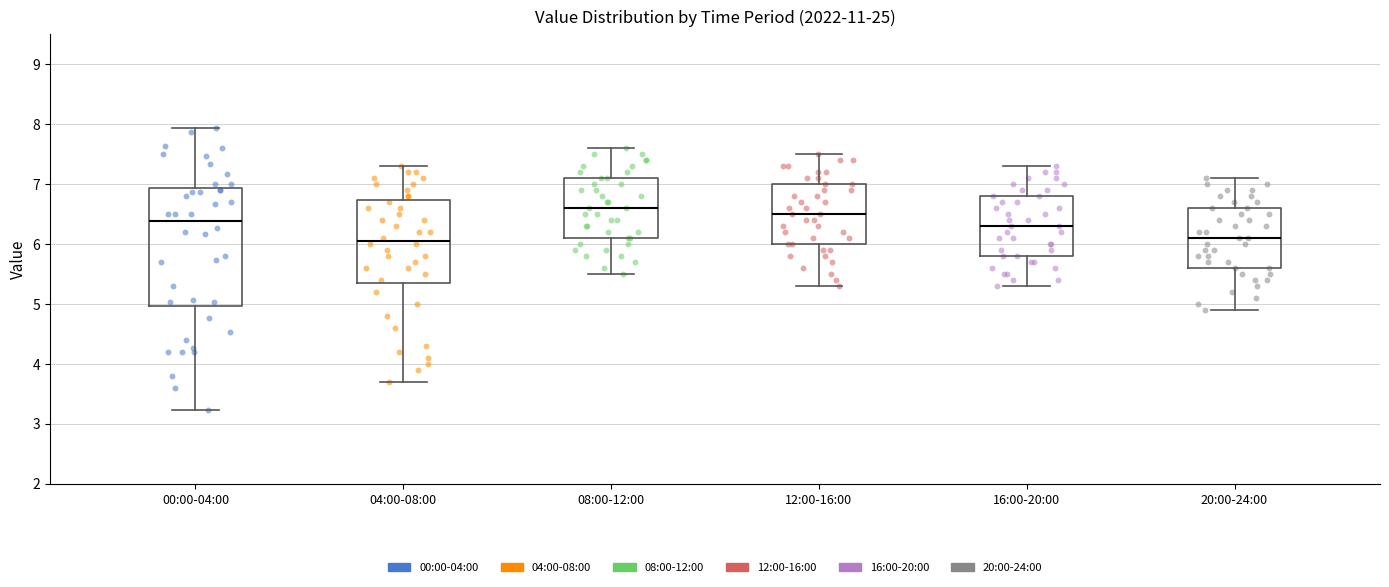

Where does the median line of the box for 04:00-08:00 sit on the y-axis? The values are not printed on the chart, so give them approximately, as read against the axis.

6.1